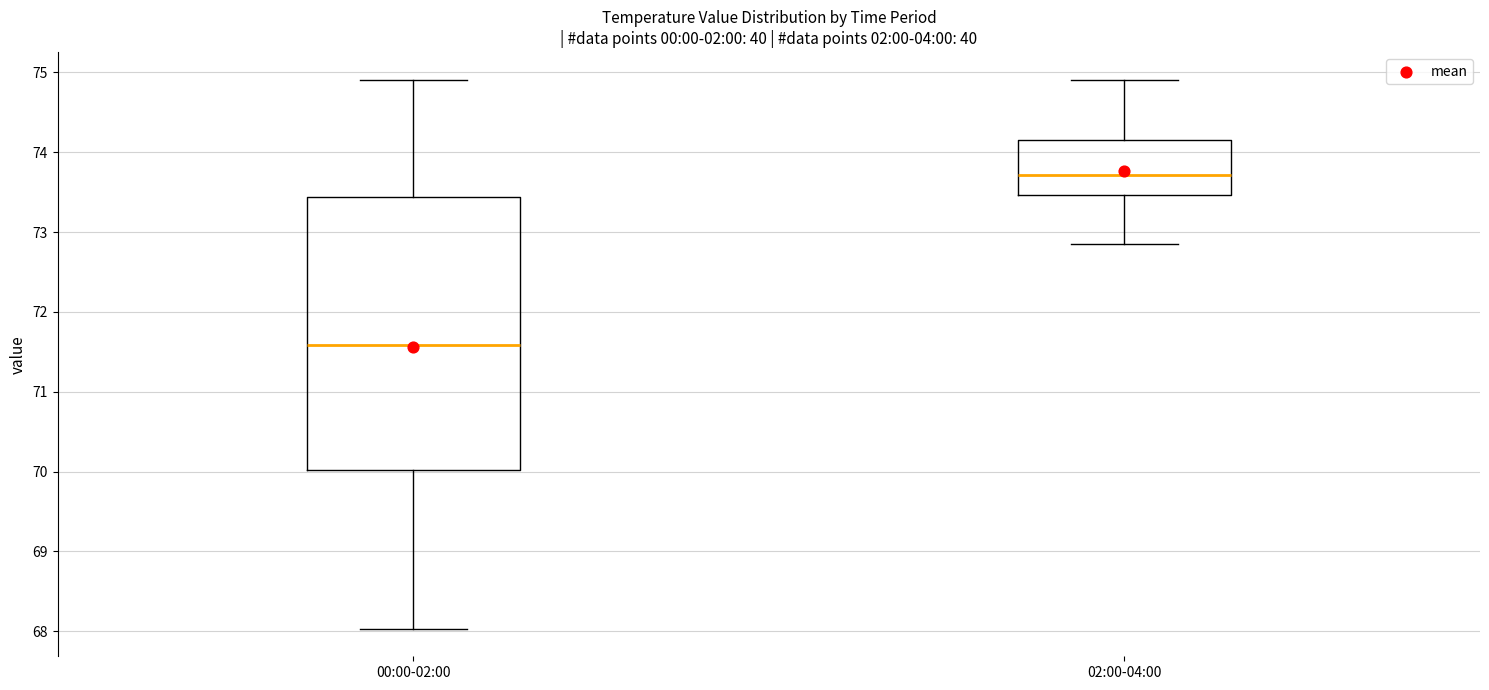

Where is the upper edge of the box for 00:00-02:00 on the y-axis? The values are not printed on the chart, so give them approximately, as read against the axis.

73.4